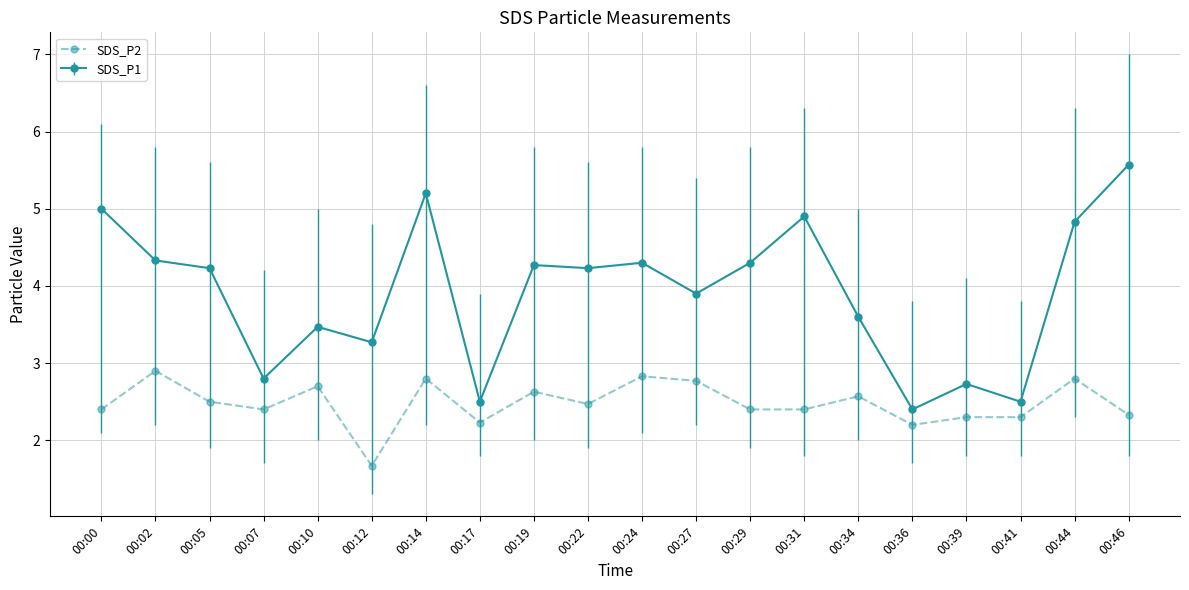

How many distinct data groups are displayed?

2